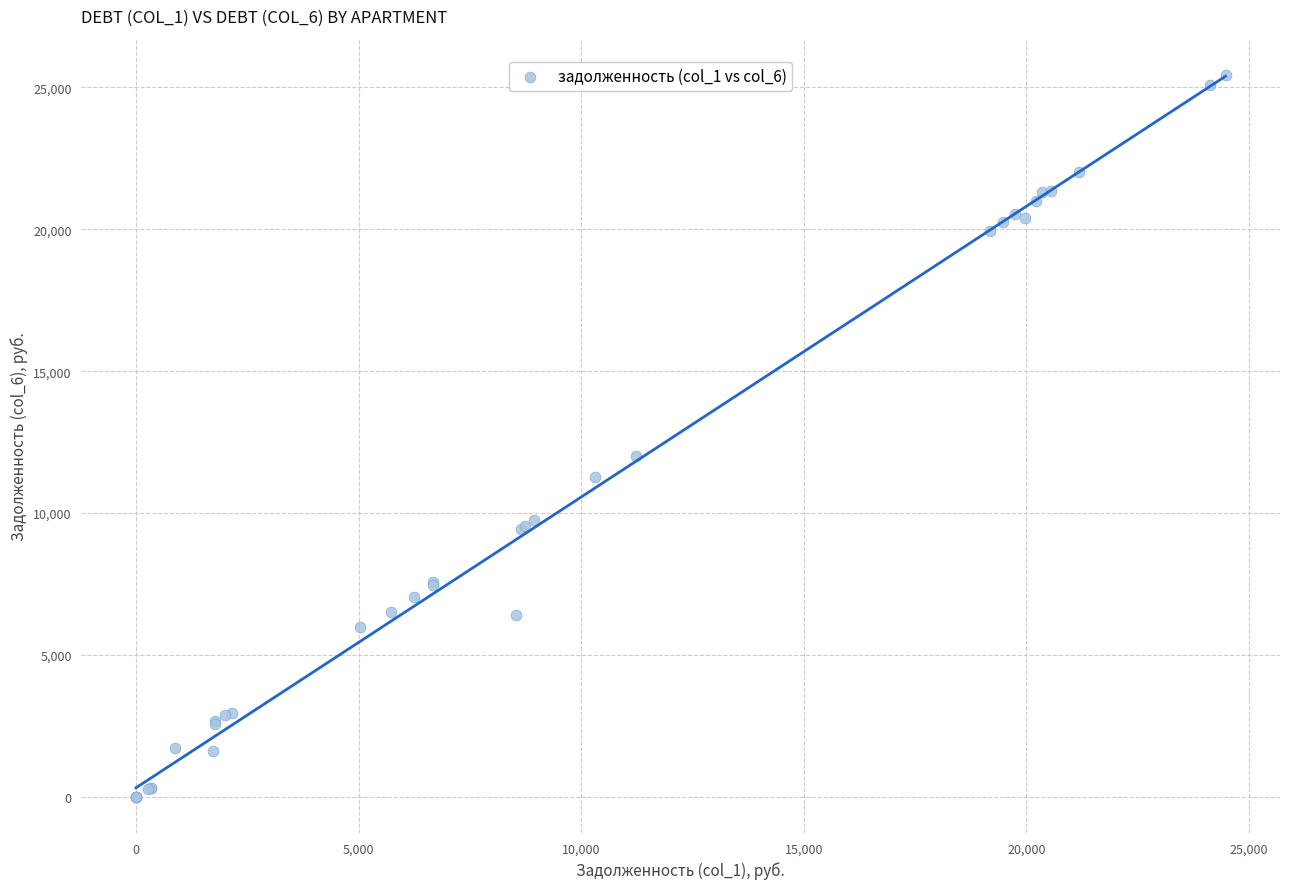

What Y value in the scatter plot is closest to 12721?

12007.0